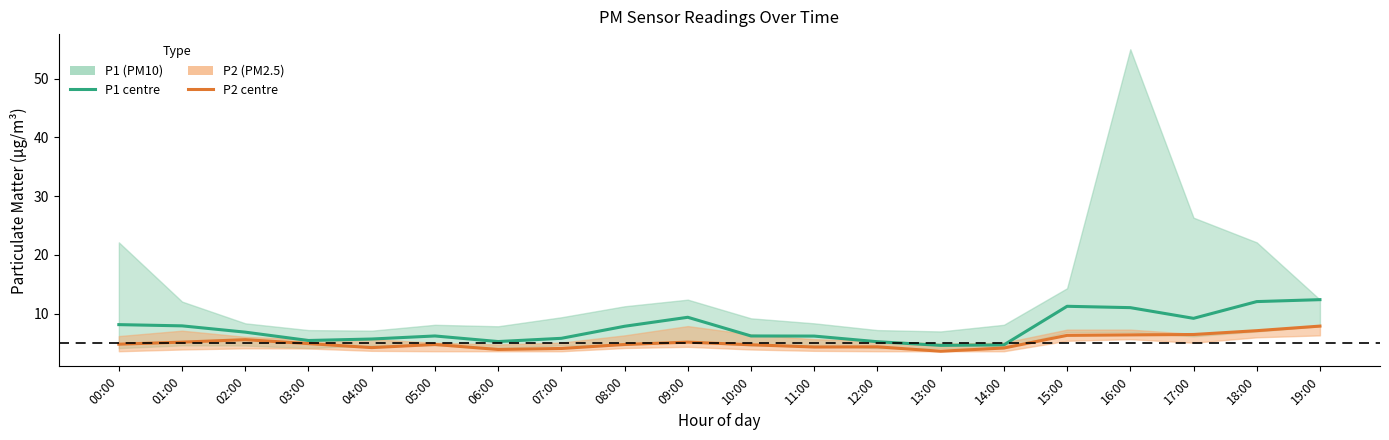

Reading left to right, transcribe all the data shown in this chart.

P1 (PM10): 8.1	7.9	6.8	5.4	5.7	6.2	5.2	5.8	7.8	9.4	6.2	6.2	5.2	4.6	4.7	11.2	11.0	9.2	12.1	12.4
P2 (PM2.5): 4.8	5.2	5.6	4.9	4.2	4.8	3.9	4.1	4.8	5.2	4.7	4.3	4.3	3.6	4.2	6.3	6.4	6.5	7.1	7.9